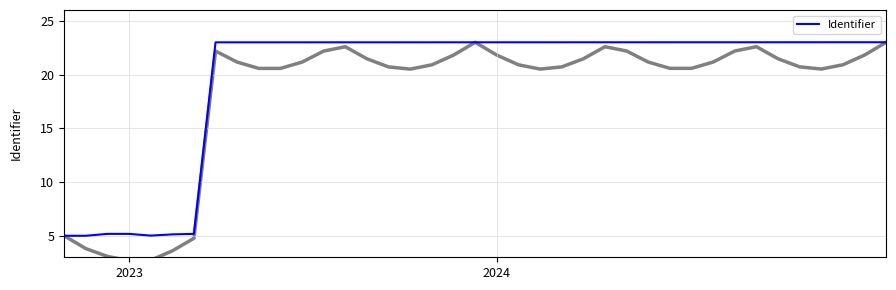

What is the greatest value displayed?

23.0